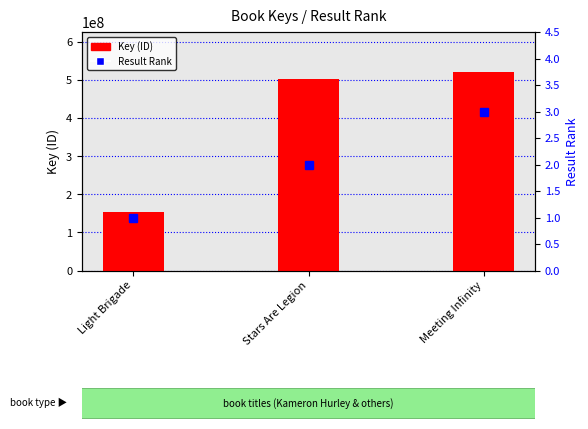

Reading right to left, what are all the values shown in this chart?

Key (ID): 522565505	503063312	154980648
Result Rank: 3	2	1